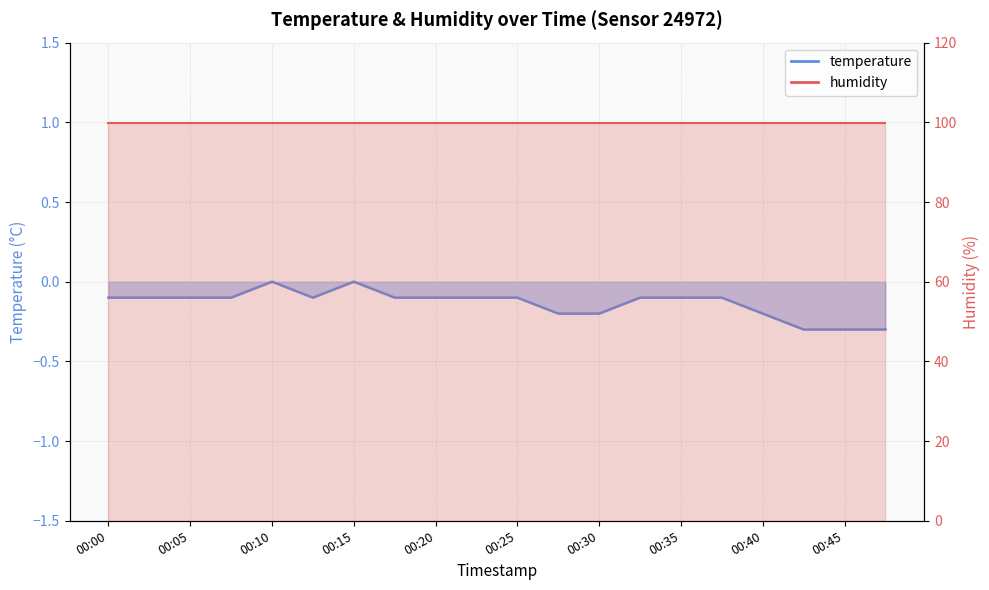

What is the approximate value at 00:08?

-0.1